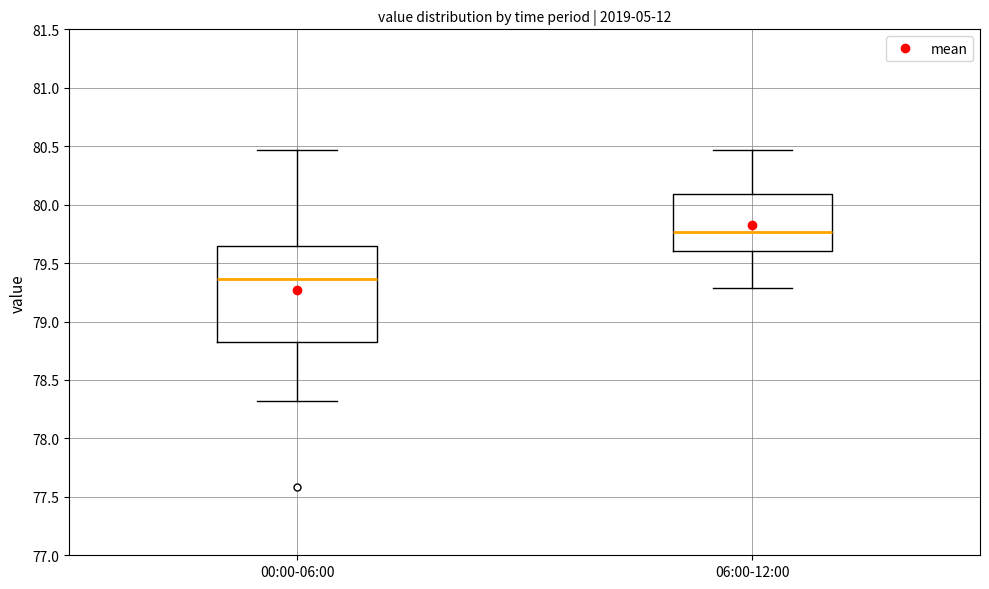

Which box has the highest median line?

06:00-12:00